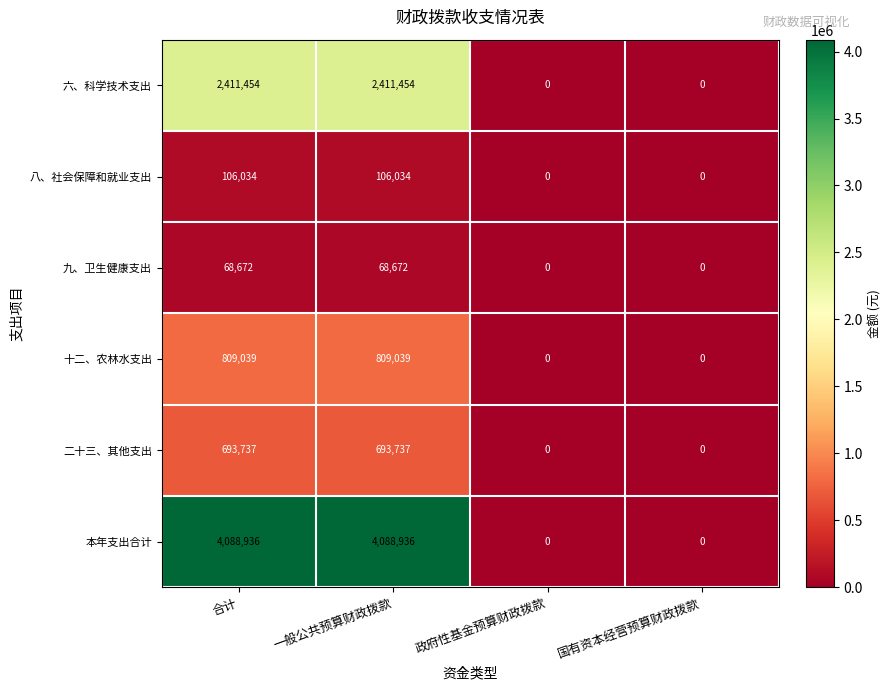

Rank the series by their maximum value, from lowest to highest.

九、卫生健康支出, 八、社会保障和就业支出, 二十三、其他支出, 十二、农林水支出, 六、科学技术支出, 本年支出合计